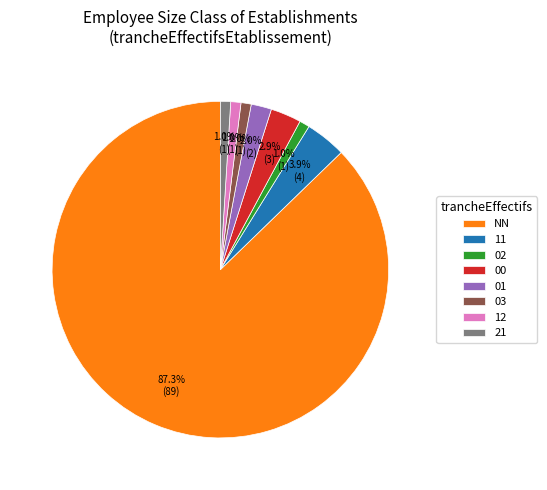

How much of the chart is everything except 11?

96.1%